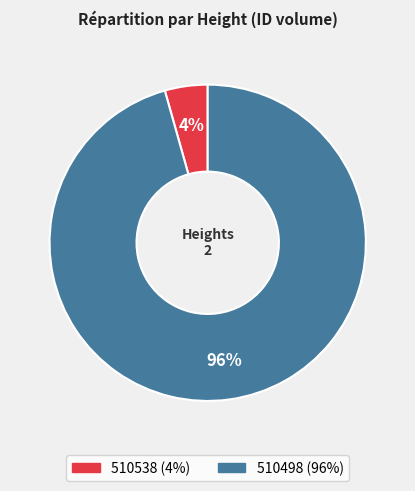

How many segments does this pie chart have?

2